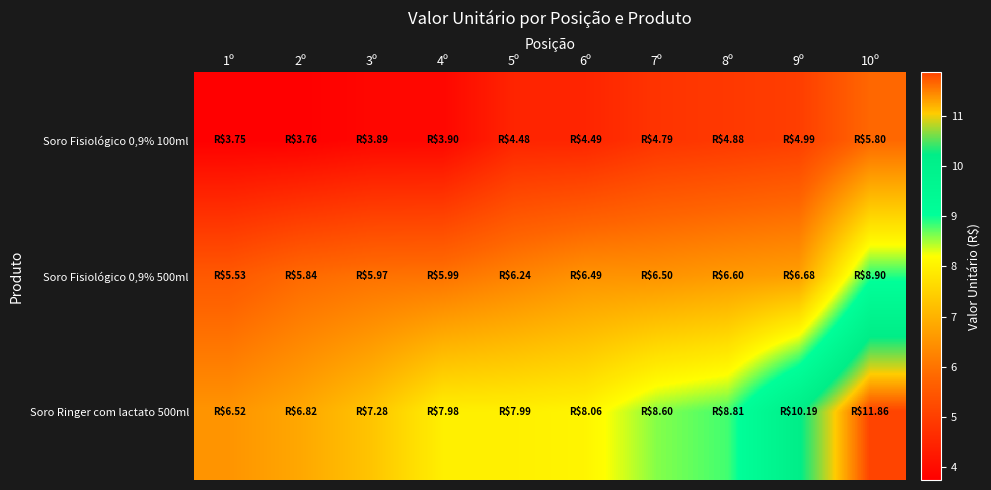

Reading left to right, what are all the values shown in this chart?

Soro Fisiológico 0,9% 100ml: 1º=3.8	2º=3.8	3º=3.9	4º=3.9	5º=4.5	6º=4.5	7º=4.8	8º=4.9	9º=5.0	10º=5.8
Soro Fisiológico 0,9% 500ml: 1º=5.5	2º=5.8	3º=6.0	4º=6.0	5º=6.2	6º=6.5	7º=6.5	8º=6.6	9º=6.7	10º=8.9
Soro Ringer com lactato 500ml: 1º=6.5	2º=6.8	3º=7.3	4º=8.0	5º=8.0	6º=8.1	7º=8.6	8º=8.8	9º=10.2	10º=11.9